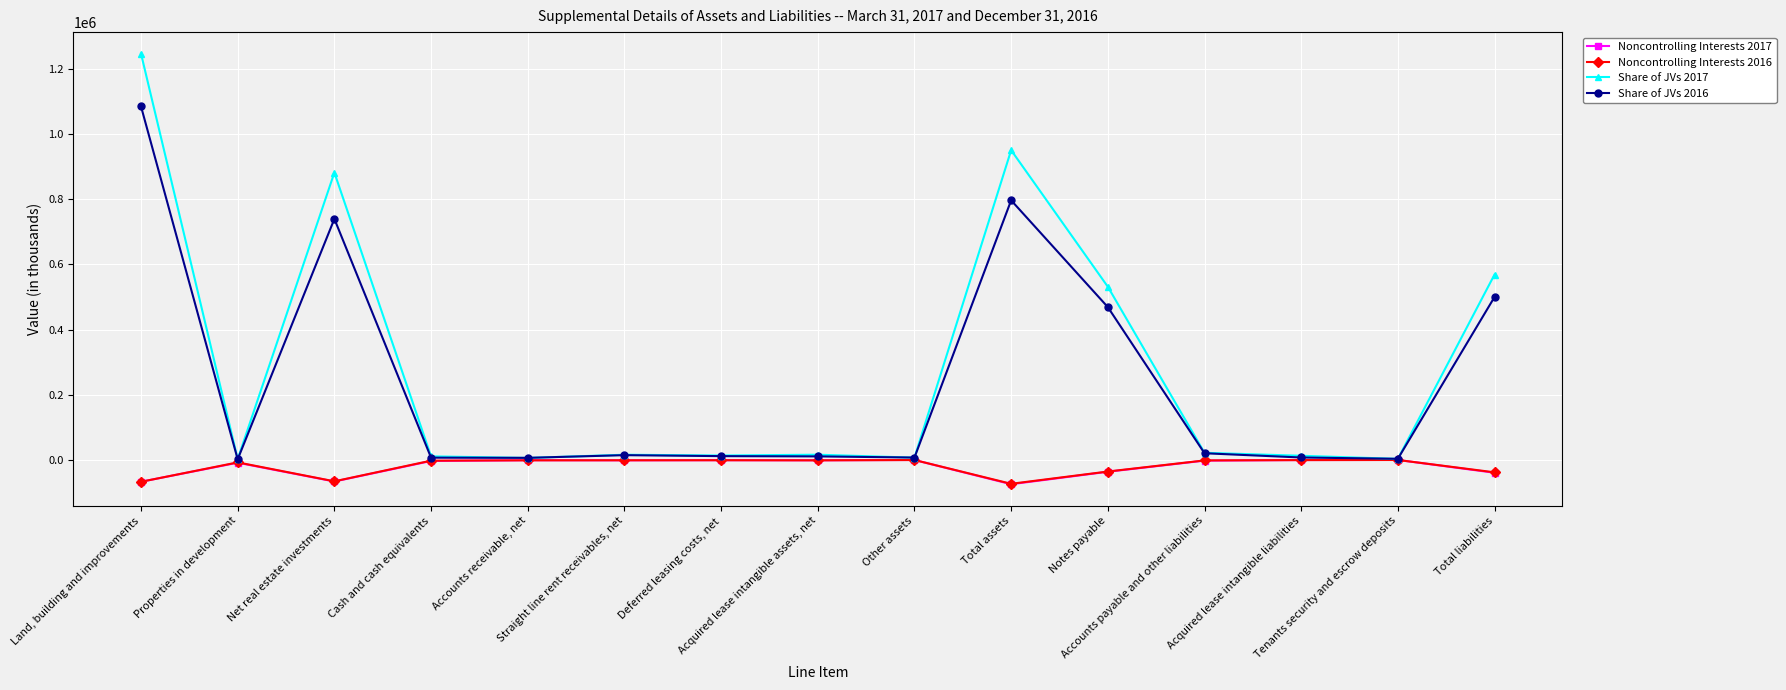

Which series has the largest total across all categories?

Share of JVs 2017